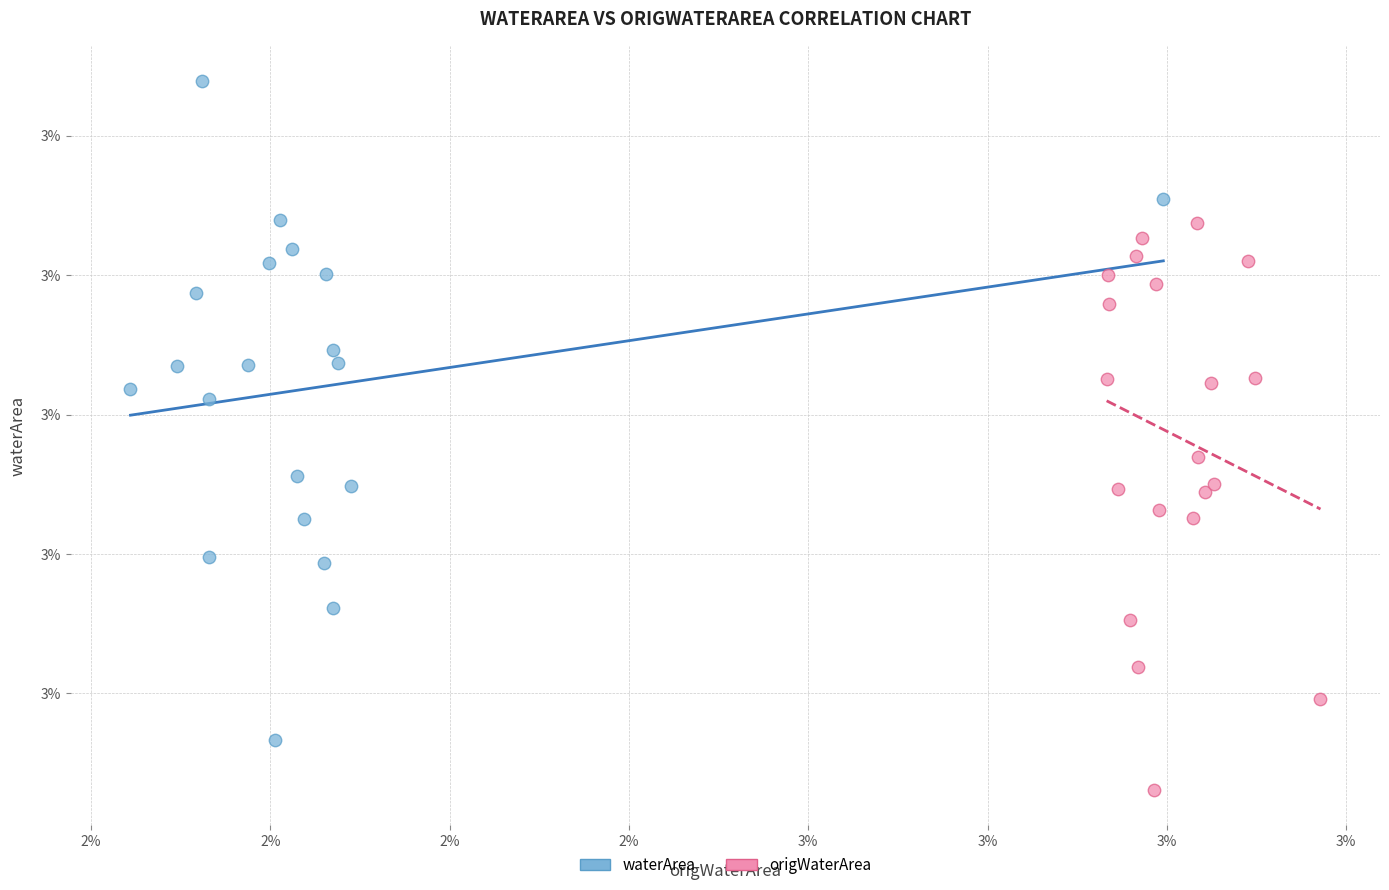

Which series has the largest Y range (max minus min)?

waterArea